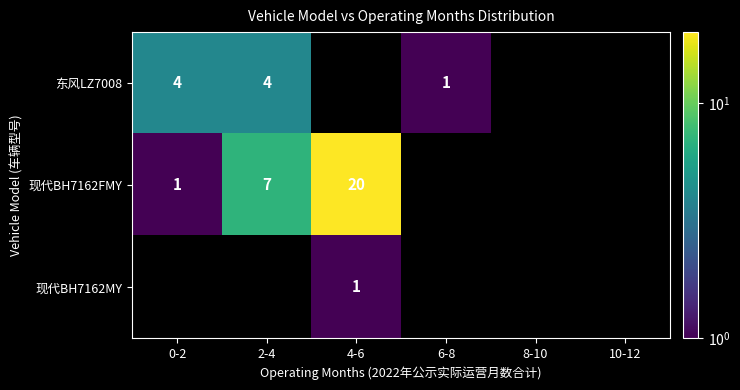

Is it true that 现代BH7162FMY equals 10 at 2-4?

False